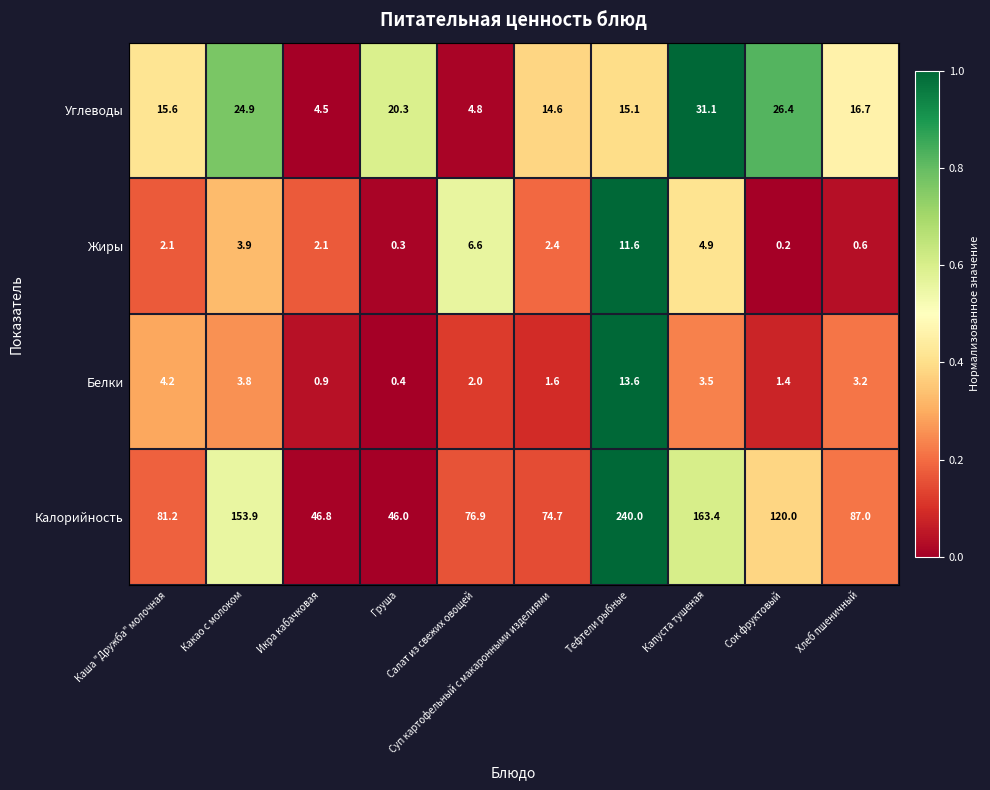

List the series in order of their peak value, lowest first.

Жиры, Белки, Углеводы, Калорийность